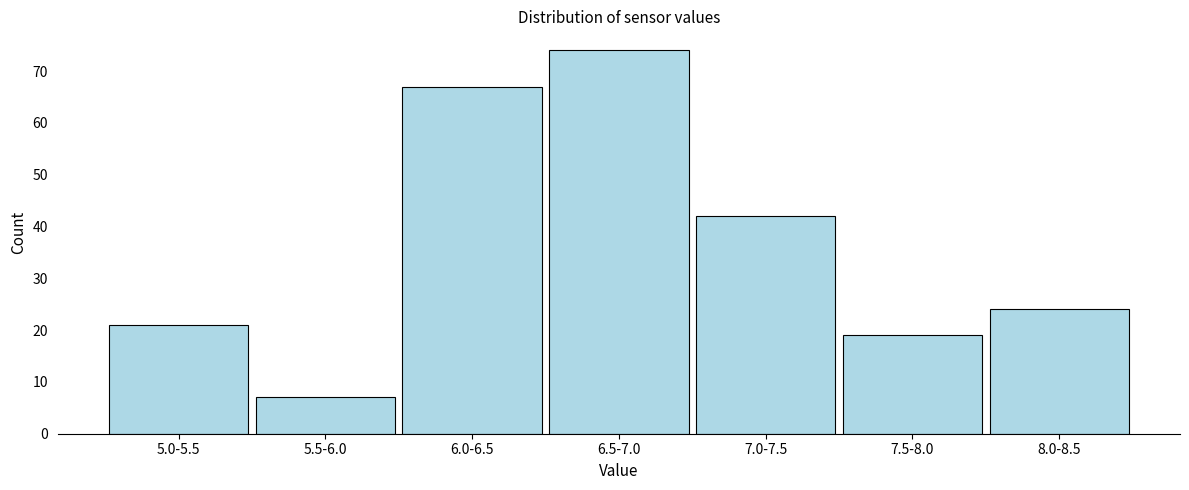

Reading left to right, list all the values displayed in this chart.

21	7	67	74	42	19	24